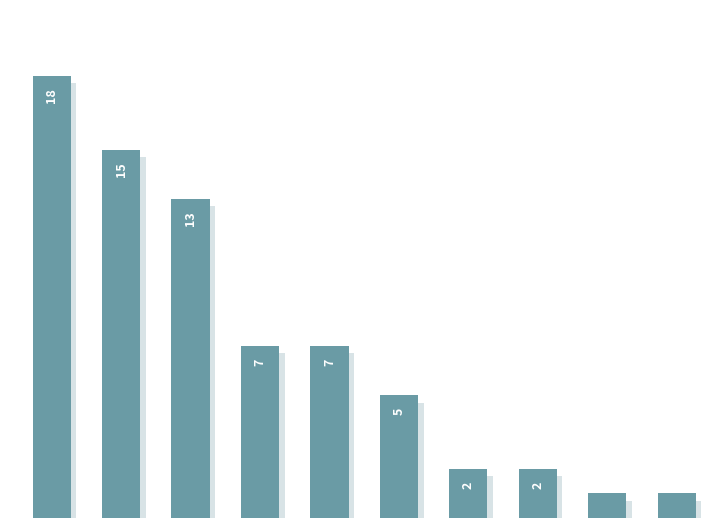

What is the value of the 10th bar from the left?

1